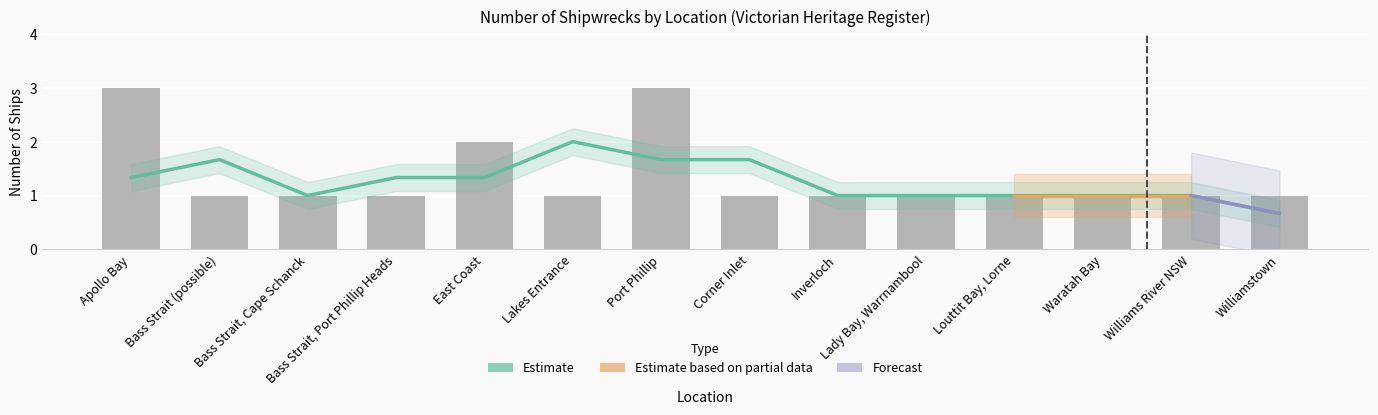

What is the difference between the second highest and second lowest values?

2